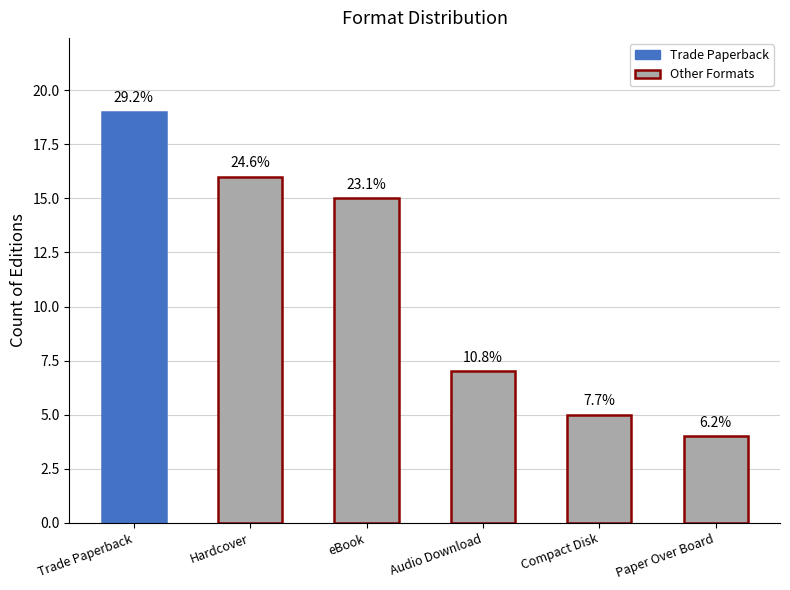

Reading left to right, transcribe all the data shown in this chart.

19	16	15	7	5	4